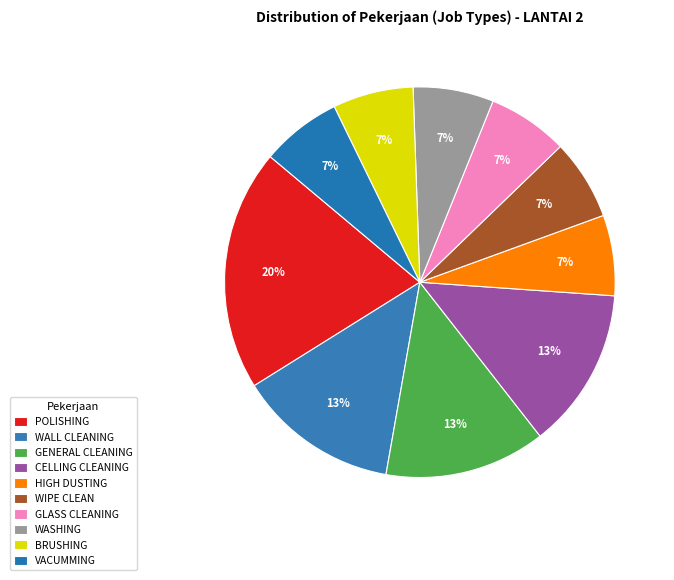

The POLISHING slice represents 20% of the pie. True or false?

True